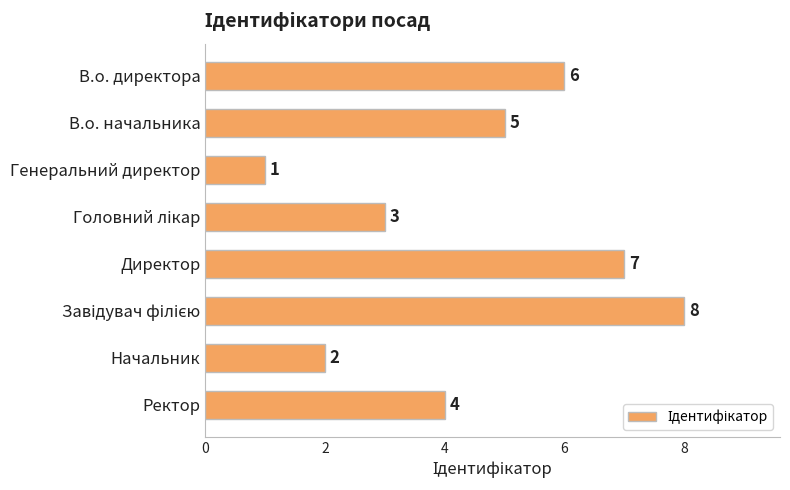

Between Ректор and В.о. начальника, which is larger?

В.о. начальника